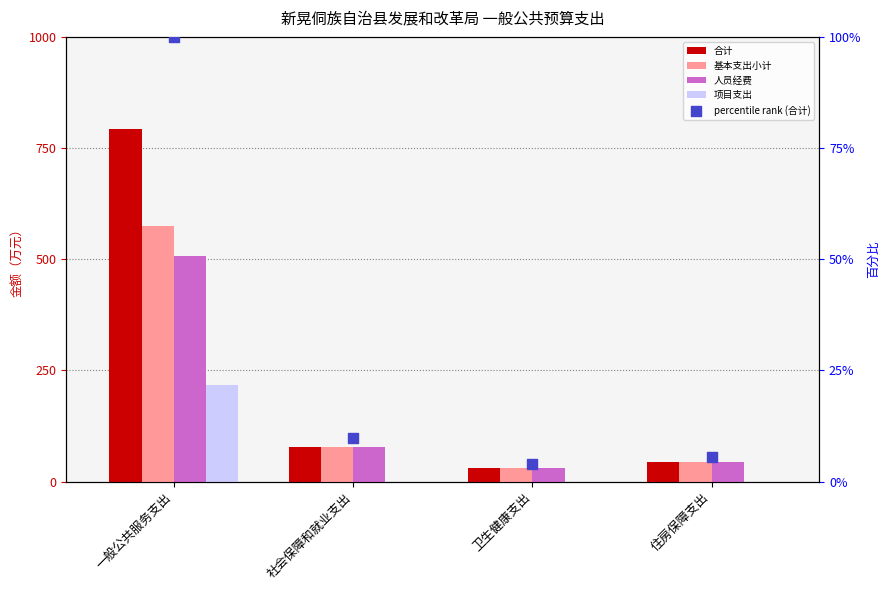

At how many categories does at least one series exceed 101?

1